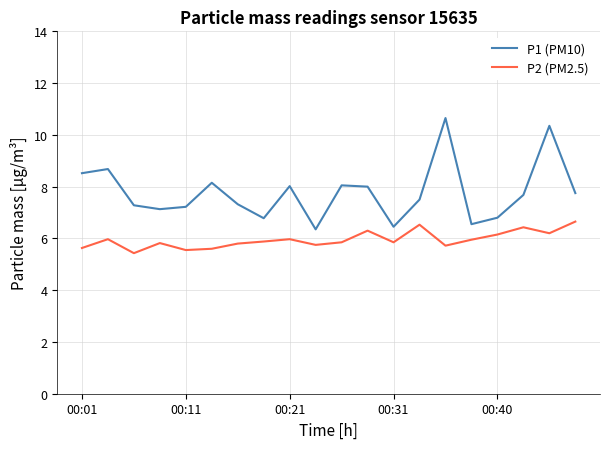

List the series in order of their overall mean, lowest first.

P2 (PM2.5), P1 (PM10)